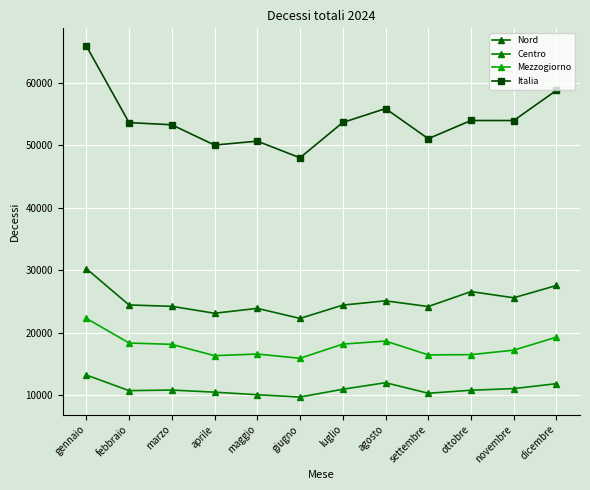

What is the label of the 12th point from the left?

dicembre